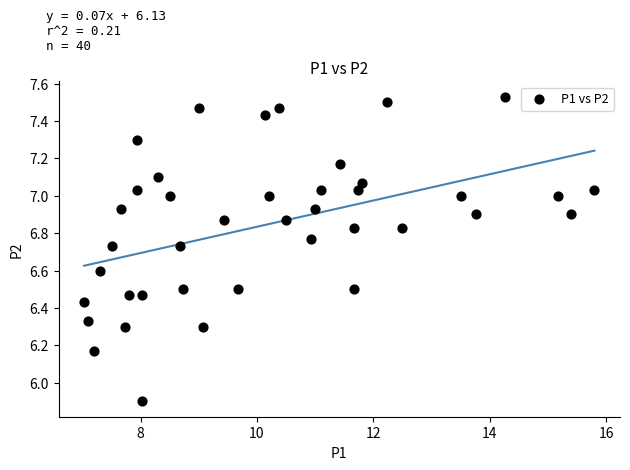

What Y value in the scatter plot is closest to 6?

5.9